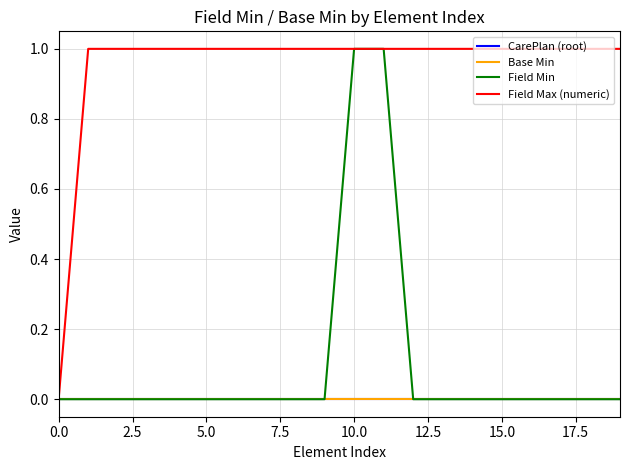

Is this an area chart (filled region under the line)?

No